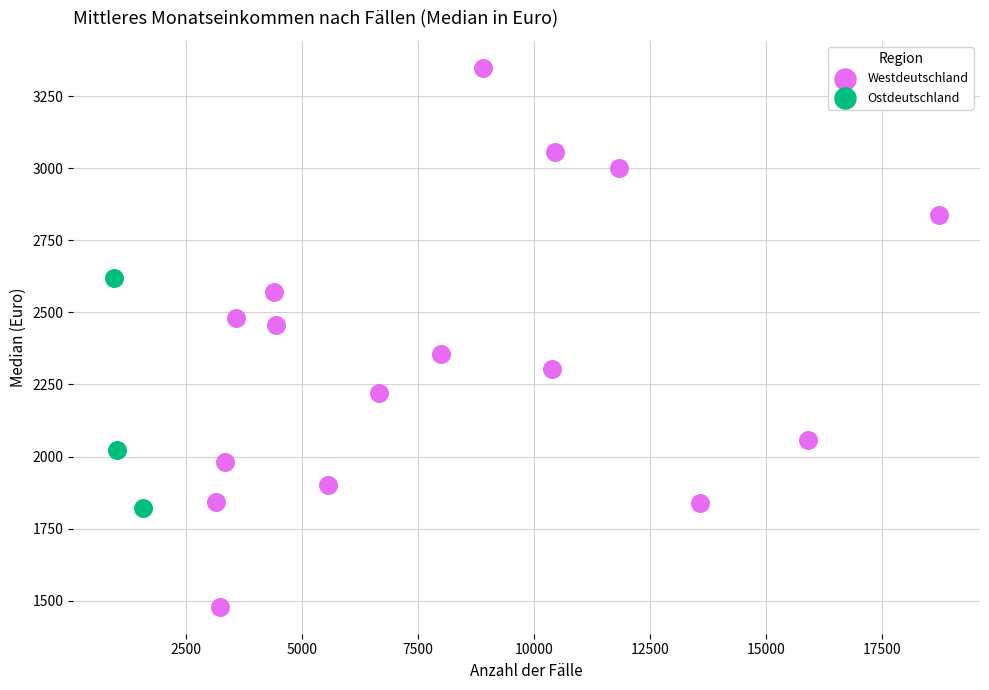

Which series has the largest Y range (max minus min)?

Westdeutschland